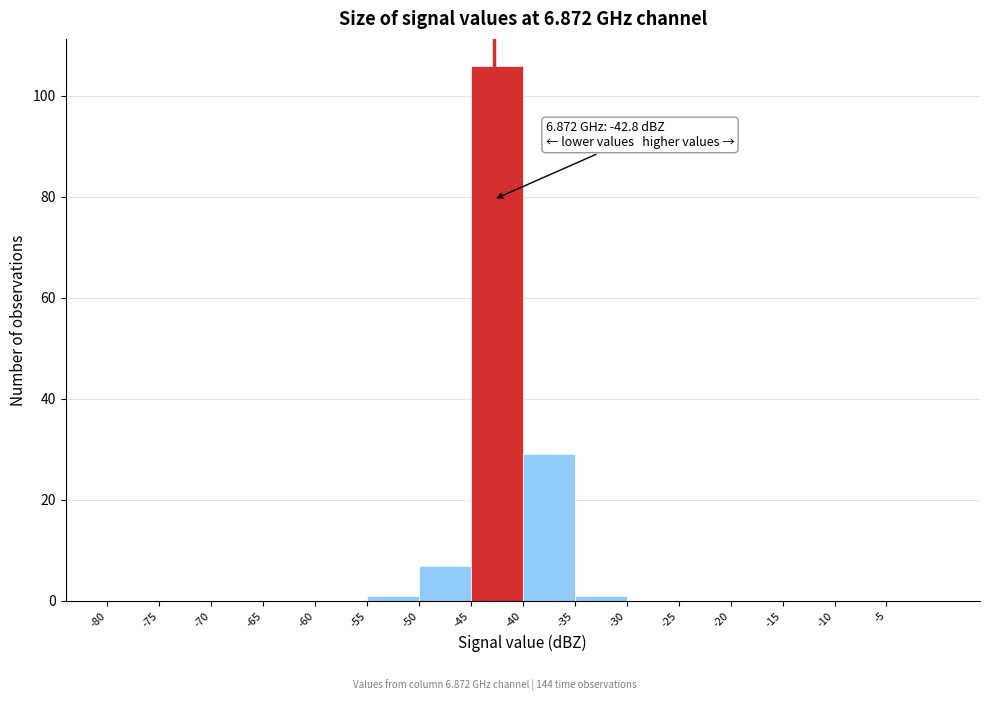

Which range on the x-axis has the tallest bar?

-45 to -40